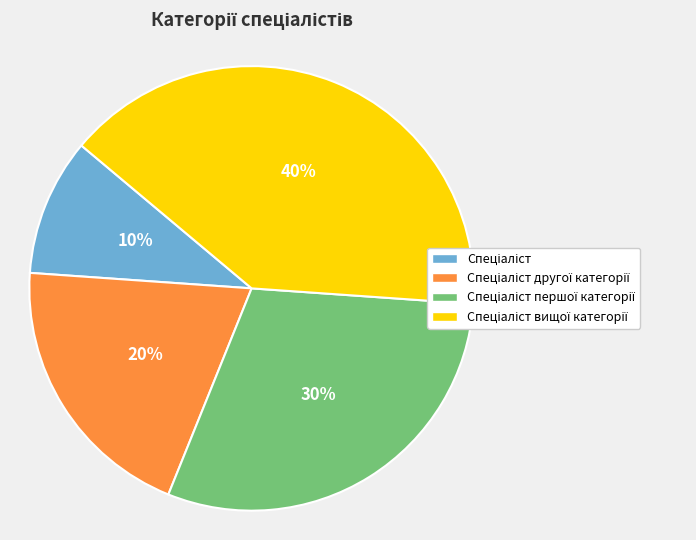

Is there any slice that represents more than half of the pie?

No